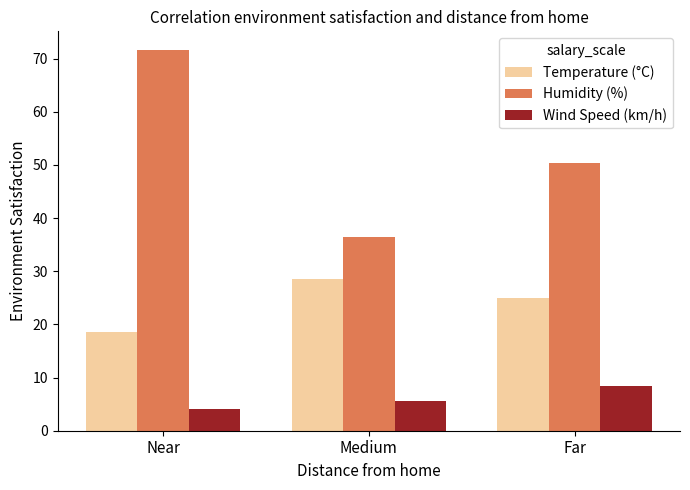

True or false: Humidity (%) has a value of 63.3 at Medium.

False